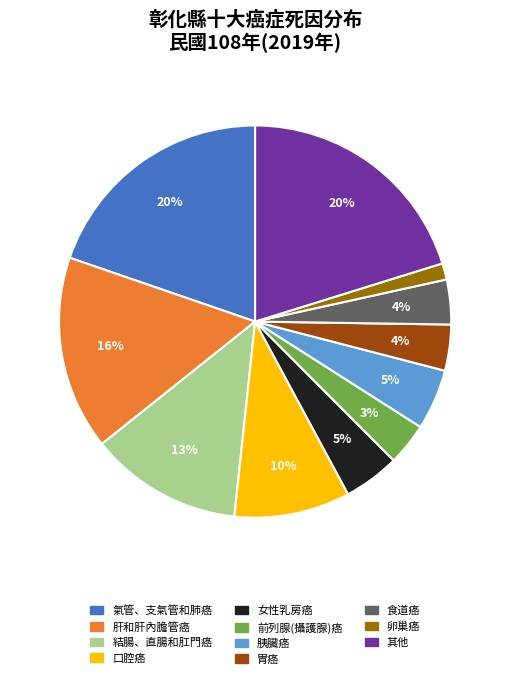

Do 女性乳房癌 and 食道癌 together represent more than half of the pie?

No